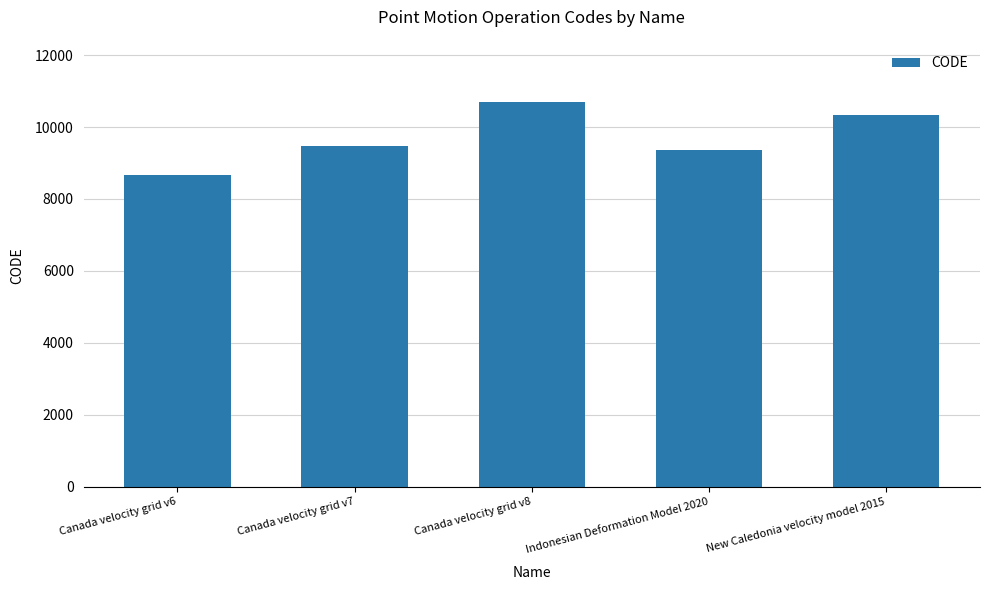

What is the value of the 2nd bar from the left?

9483